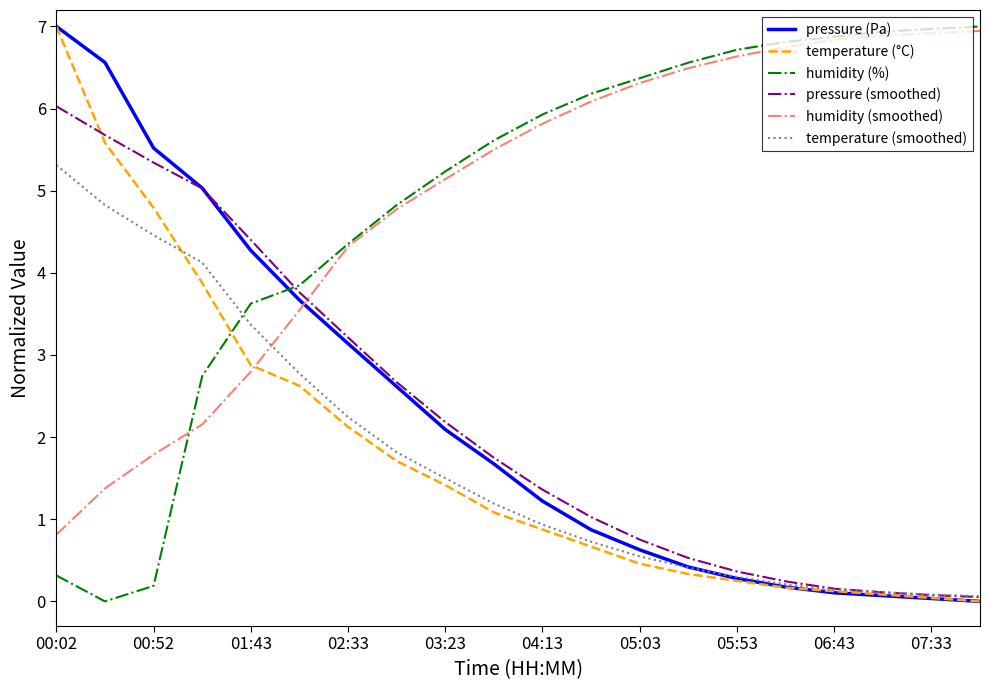

Which series ends up on top after the final intersection of pressure (Pa) and humidity (smoothed)?

humidity (smoothed)